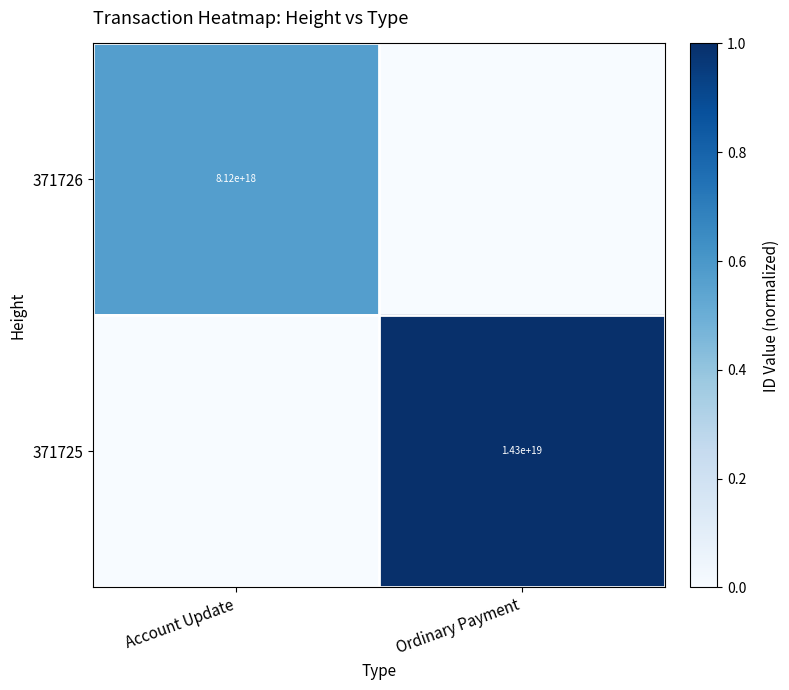

Which label corresponds to the largest value in the chart?

Ordinary Payment